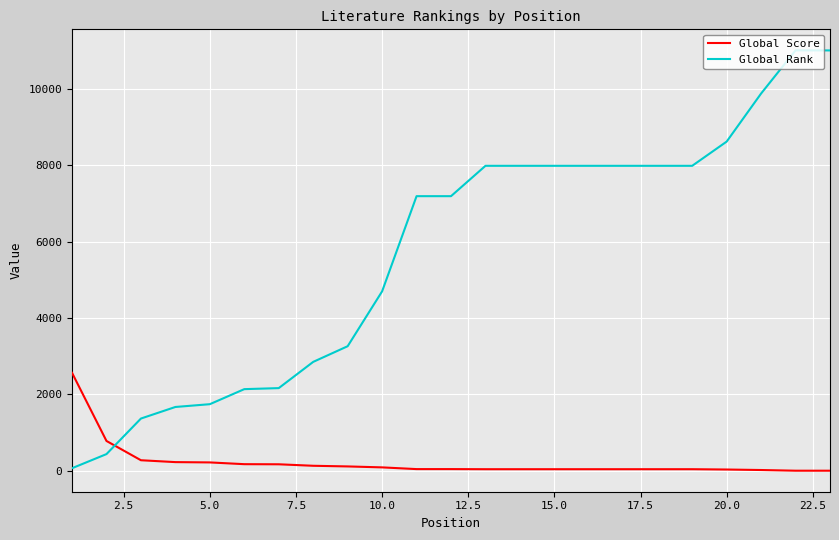

What is the difference between the maximum and minimum values in the Global Rank series?

10944